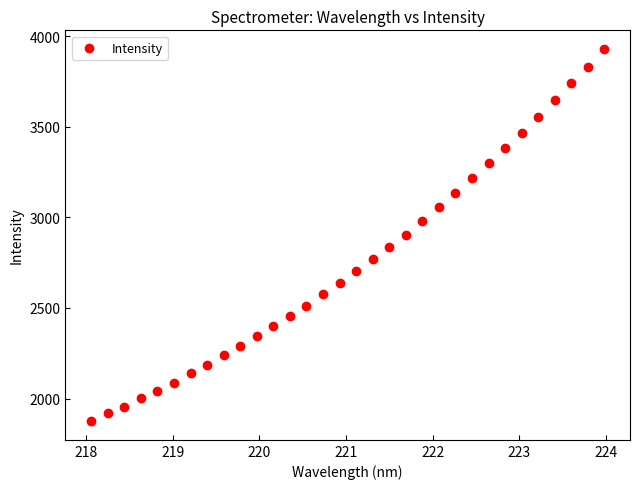

What is the range of Y values (max minus min)?

2056.3